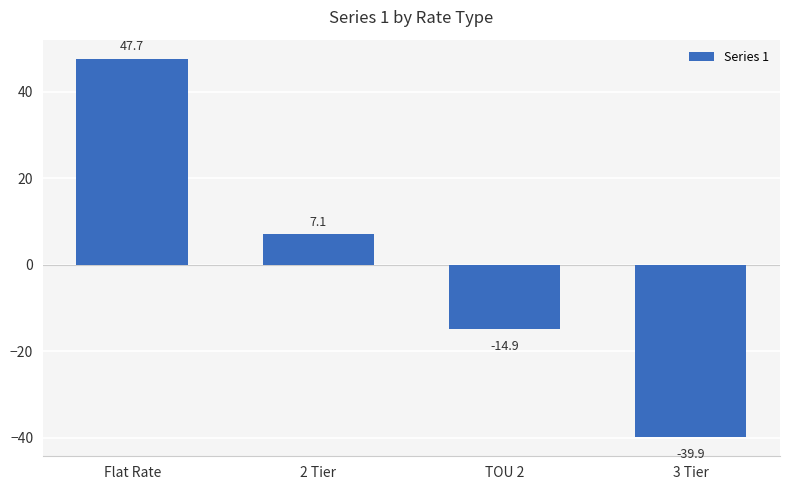

Reading right to left, extract all data points from this chart.

3 Tier=-39.9	TOU 2=-14.9	2 Tier=7.1	Flat Rate=47.7